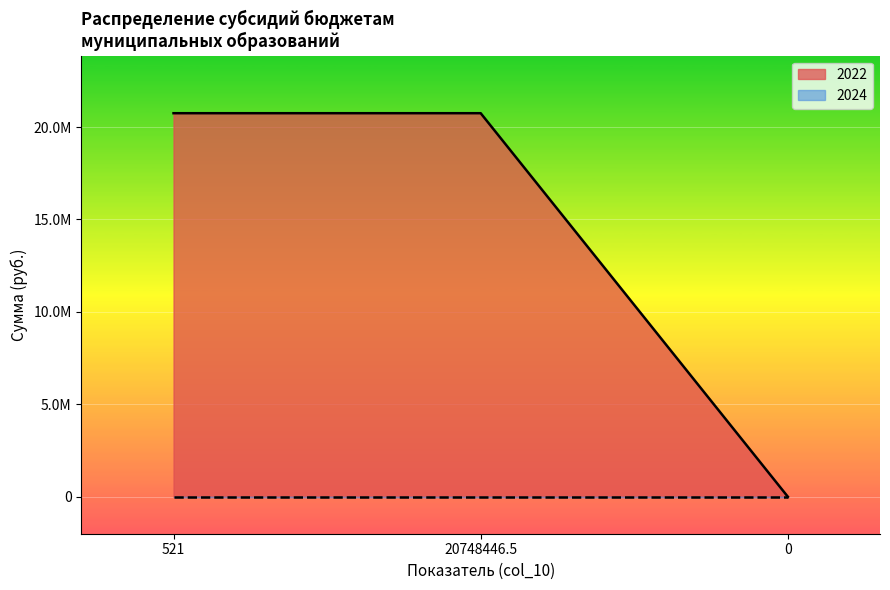

Rank the categories by value from highest to lowest.

521, 20748446.5, 0